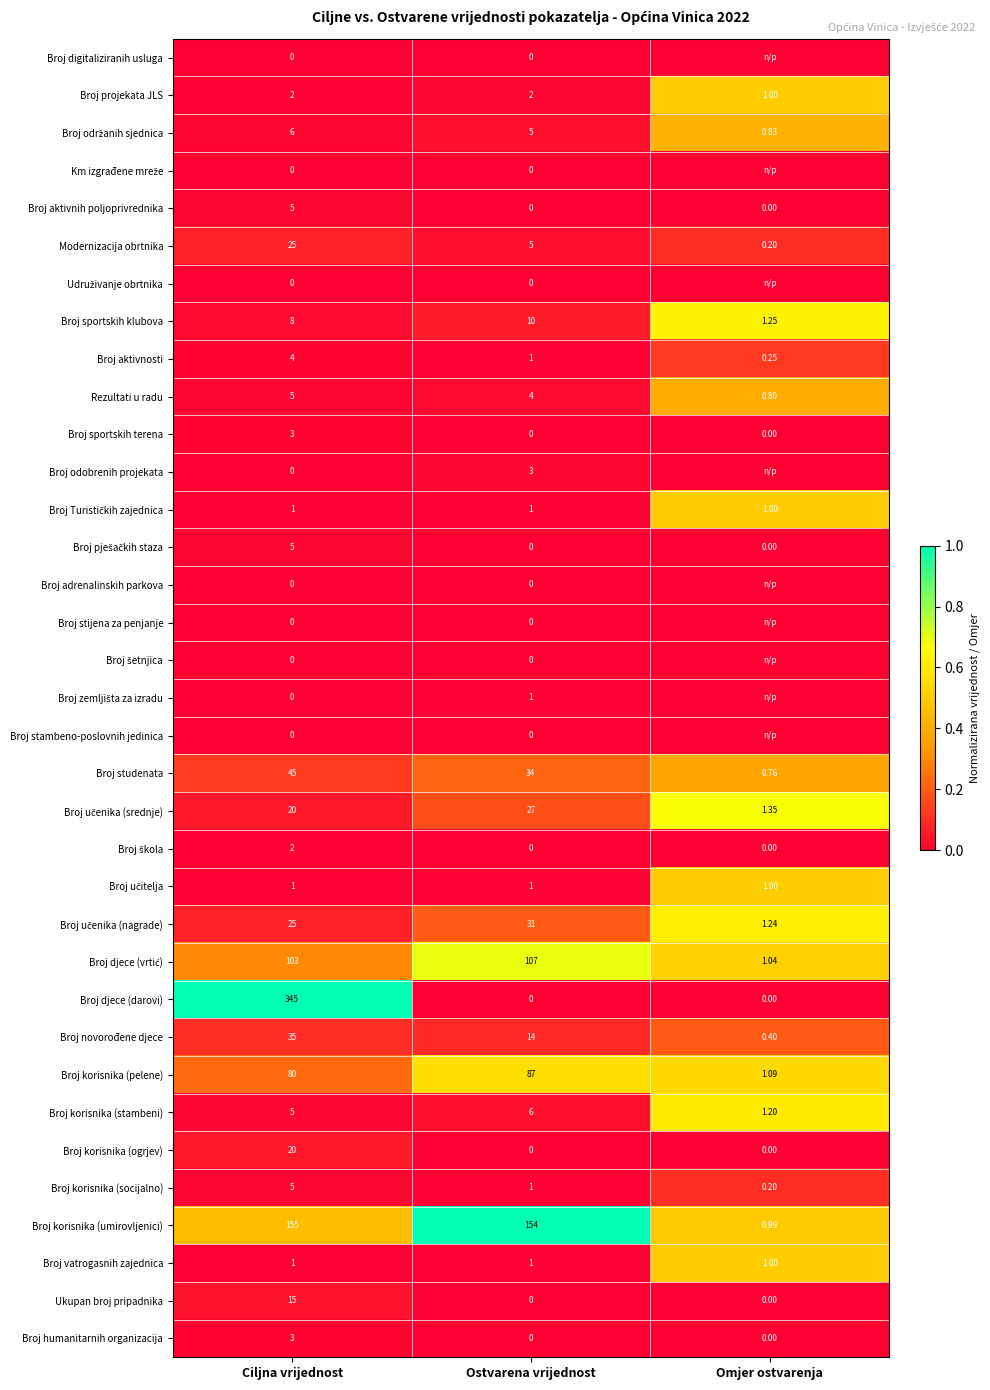

Where does the Broj korisnika (socijalno) series first go above 1?

Ciljna vrijednost